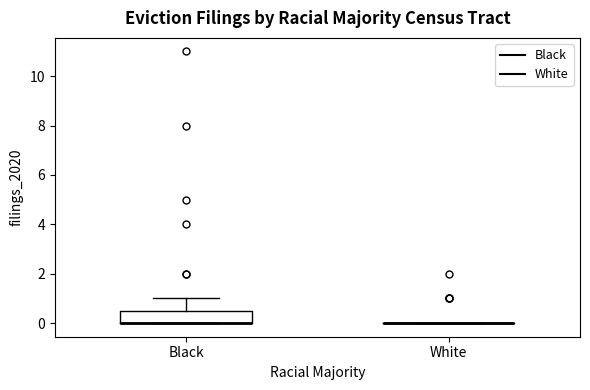

Reading left to right, read every box against the y-axis: the position of its median line, the range the box covers, and the ends of its whiskers. The values are not printed on the chart, so give them approximately, as read against the axis.

Black: median 0.0 (drawn on the box's lower edge), box 0.0 to 0.6, whiskers 0.0 to 1.0
White: box collapsed to a line at 0.0, whiskers 0.0 to 0.0